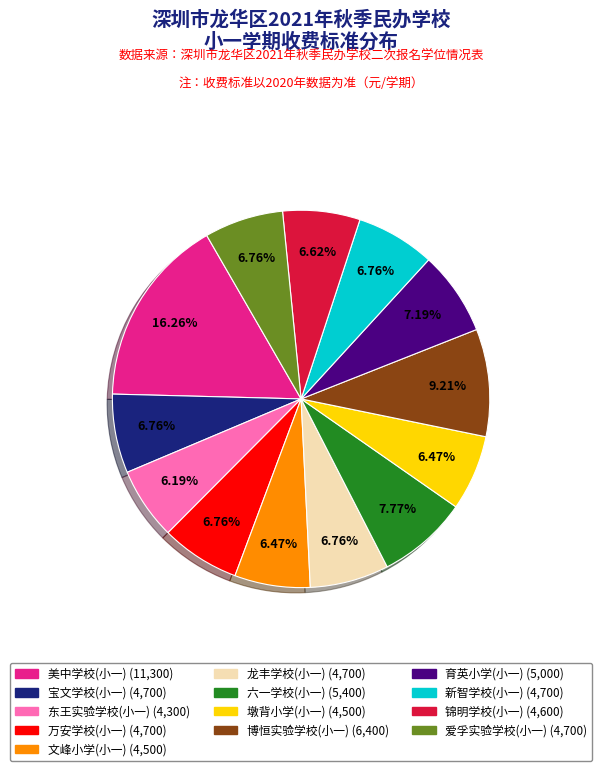

What is the largest slice in the pie chart?

美中学校(小一)